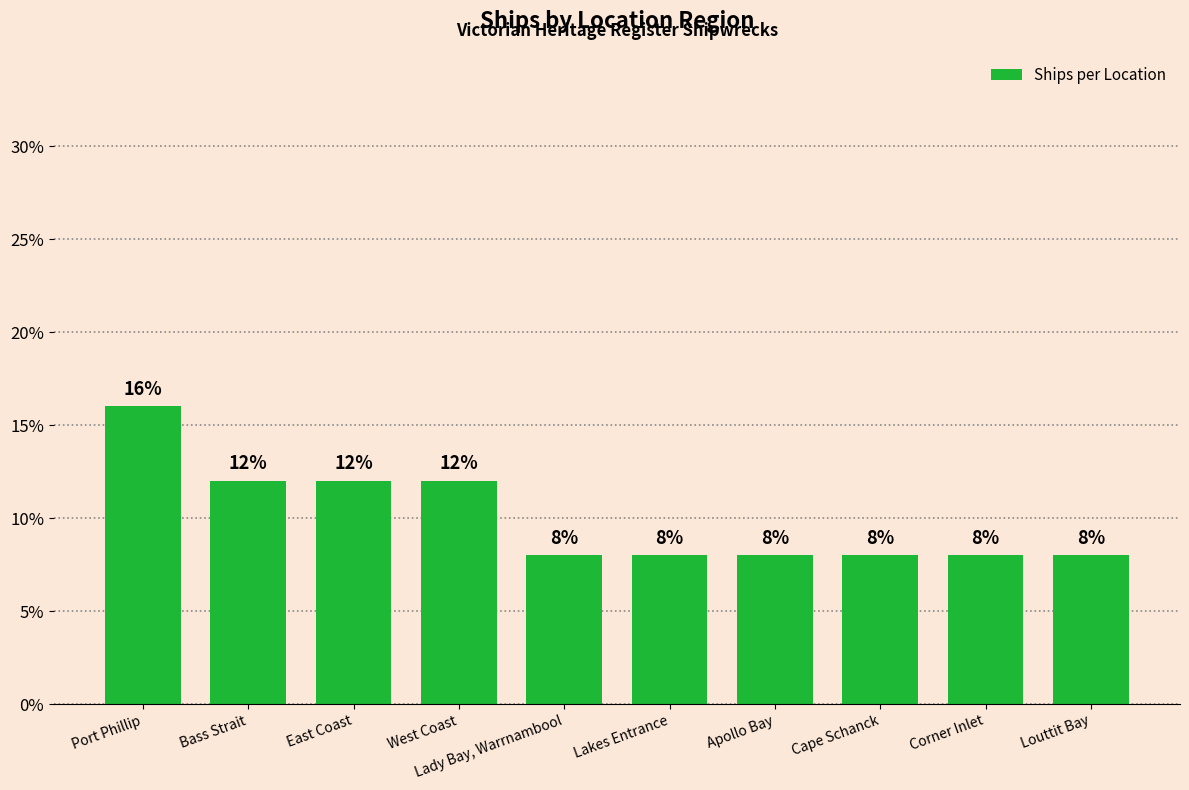

What is the label of the 6th bar from the left?

Lakes Entrance